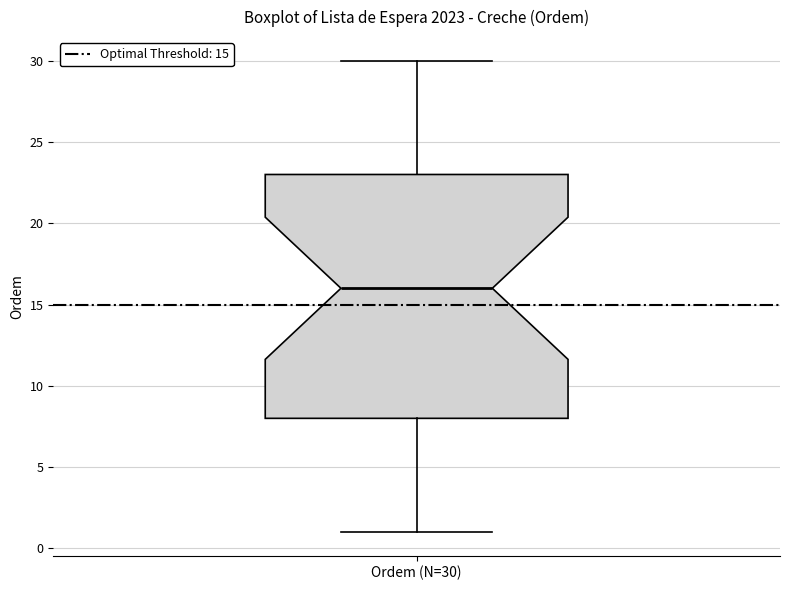

Transcribe this box plot: give where the median line is, the range the box spans, and where the two whiskers end, as read against the y-axis. The values are not printed on the chart, so give them approximately, as read against the axis.

median 16, box 8 to 23, whiskers 1 to 30